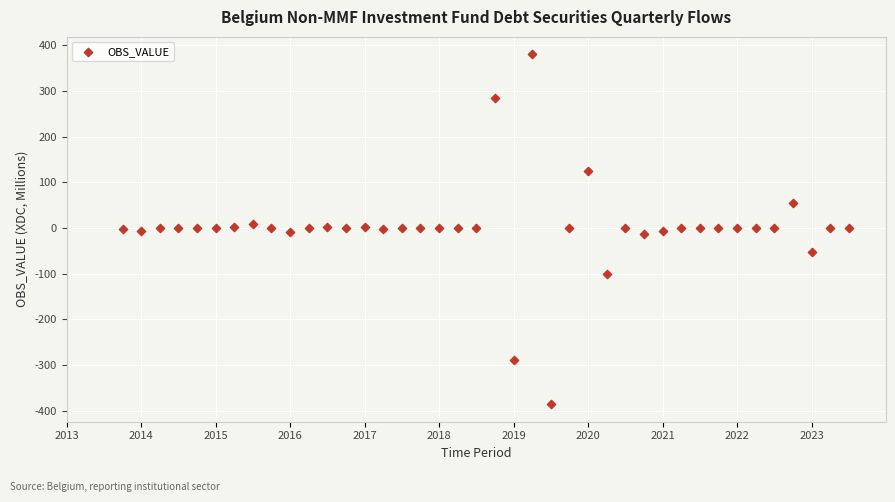

What is the range of X values (max minus min)?

9.8